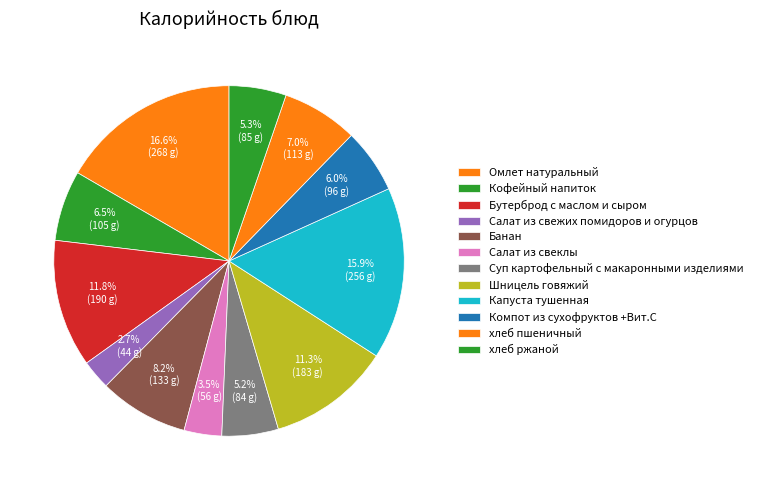

Which has a higher value, хлеб пшеничный or Капуста тушенная?

Капуста тушенная